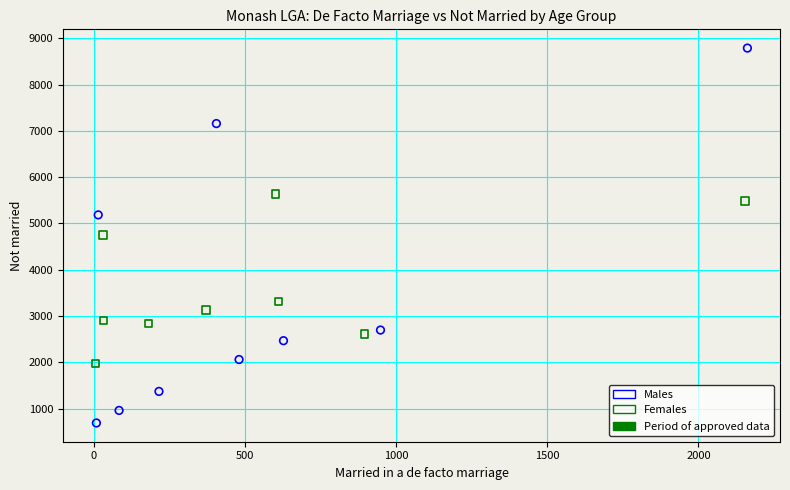

Which series has the largest Y range (max minus min)?

Males